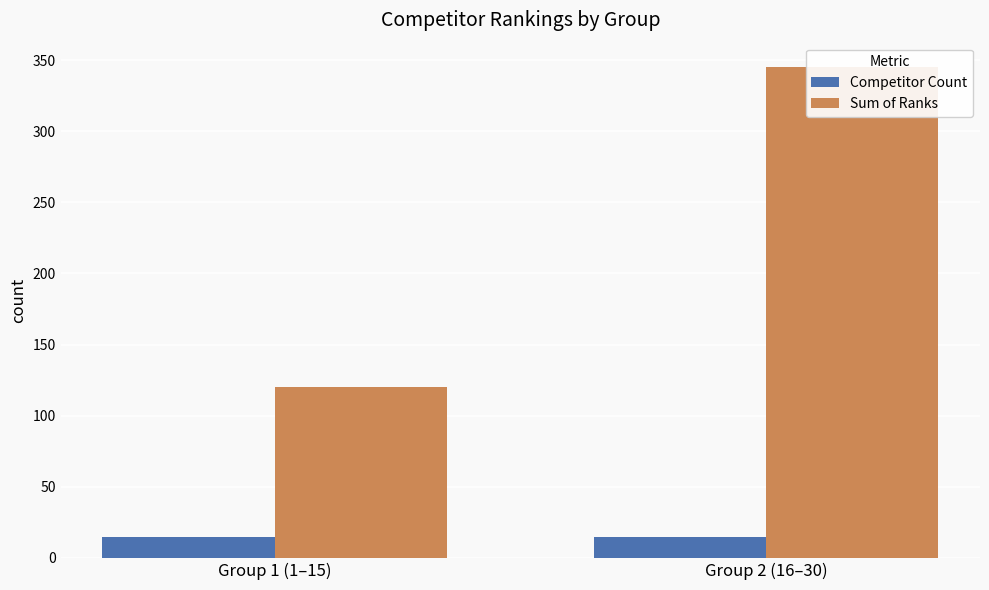

The Sum of Ranks series shows 120 at Group 1 (1–15). True or false?

True